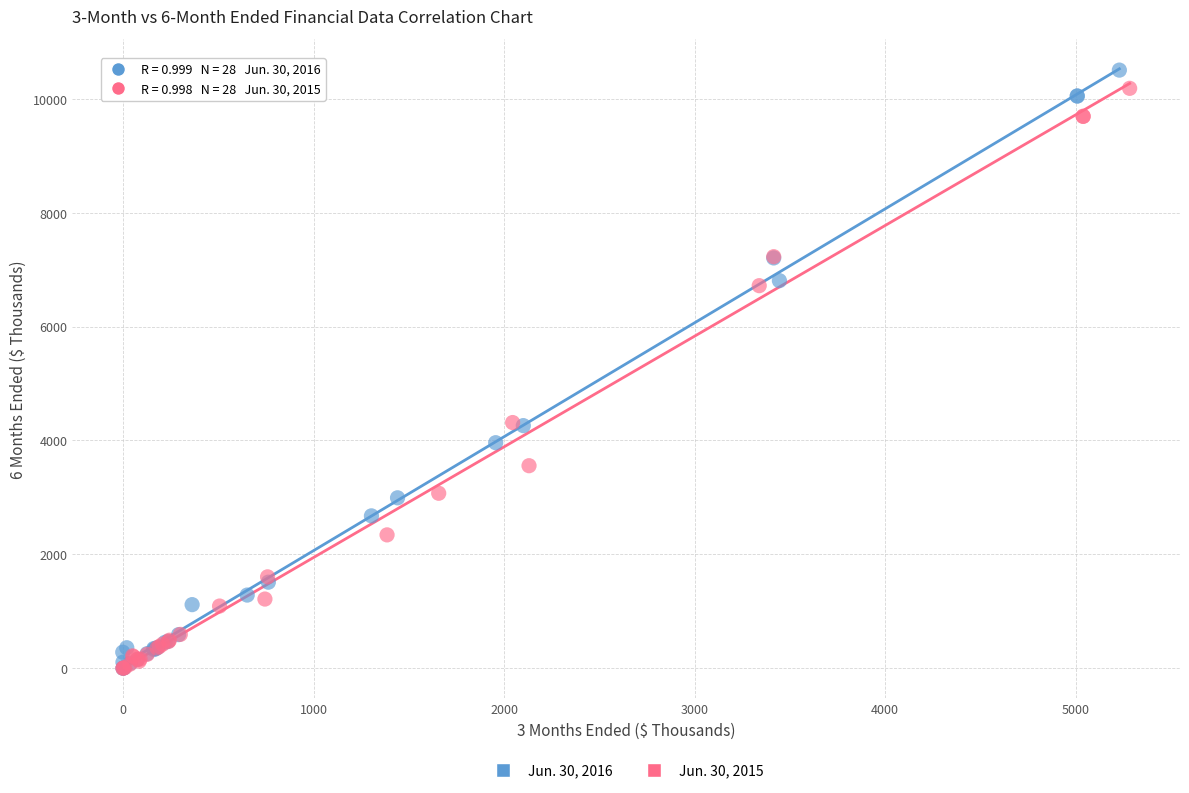

Which series reaches the maximum Y coordinate?

Jun. 30, 2016